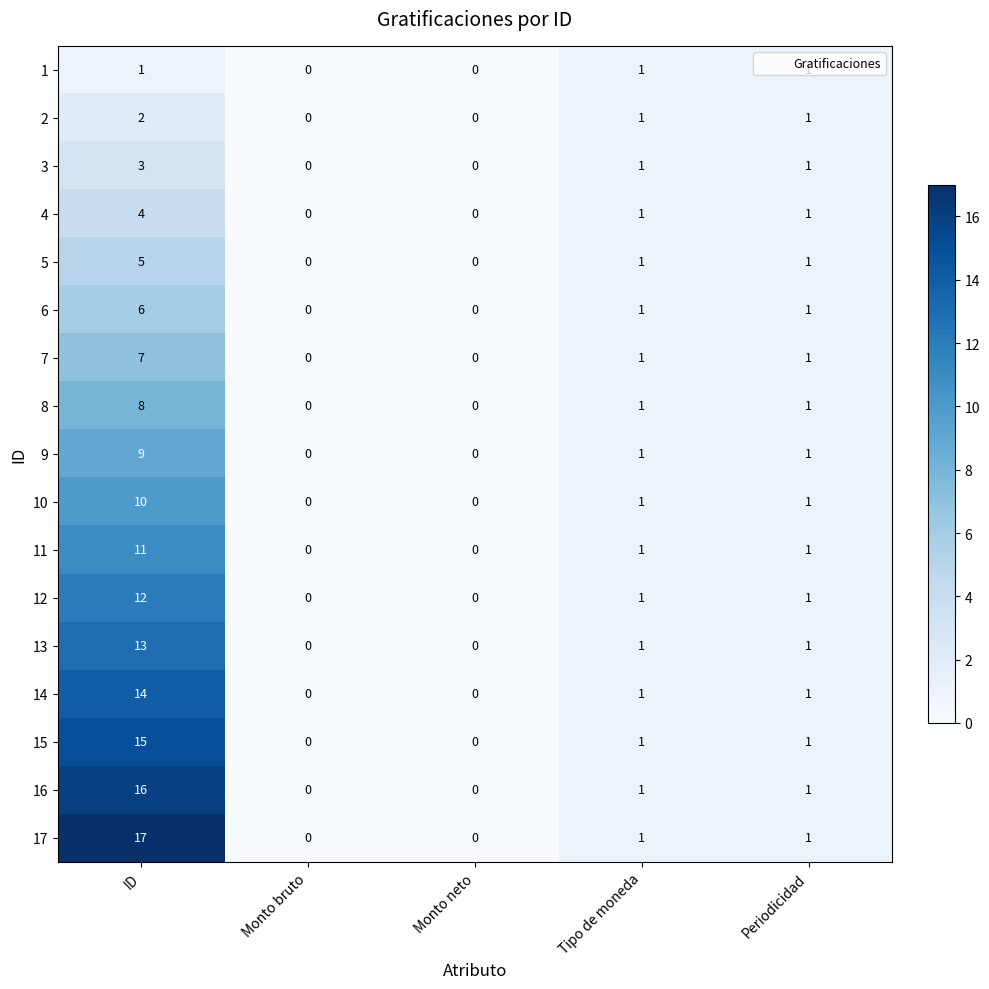

What is the total value across all series at ID?

153